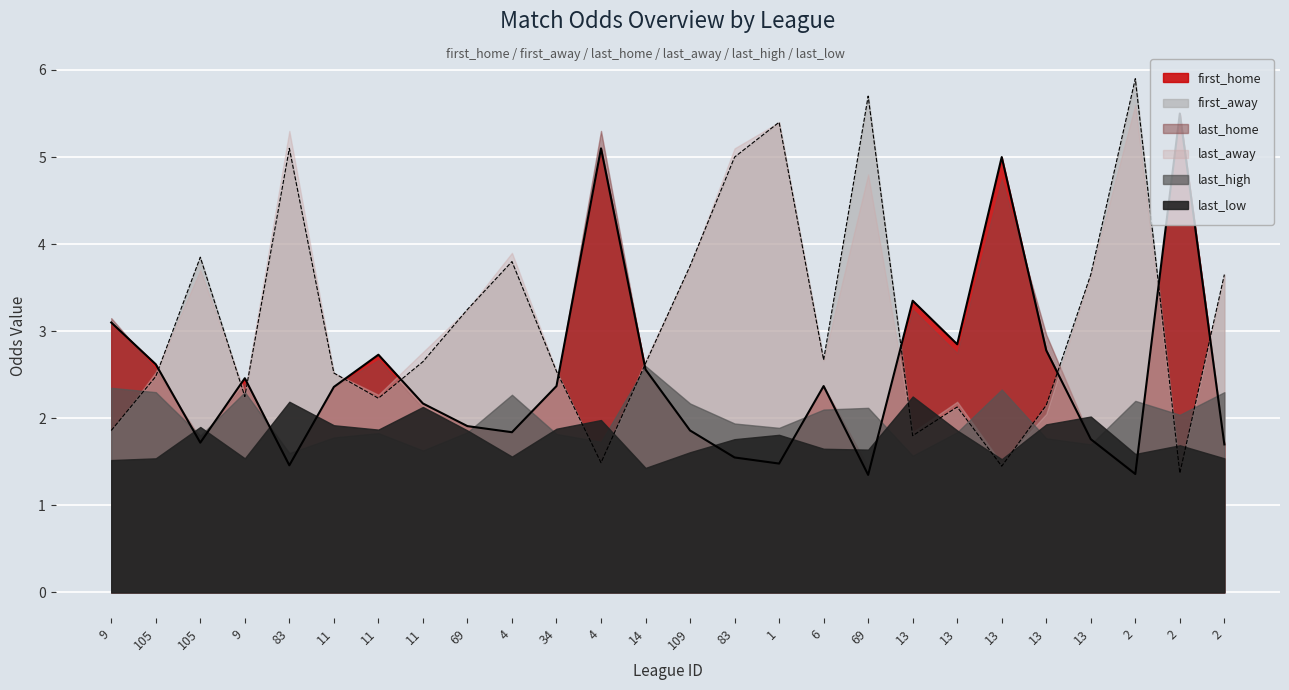

List the series in order of their peak value, highest first.

first_away, last_away, first_home, last_home, last_high, last_low